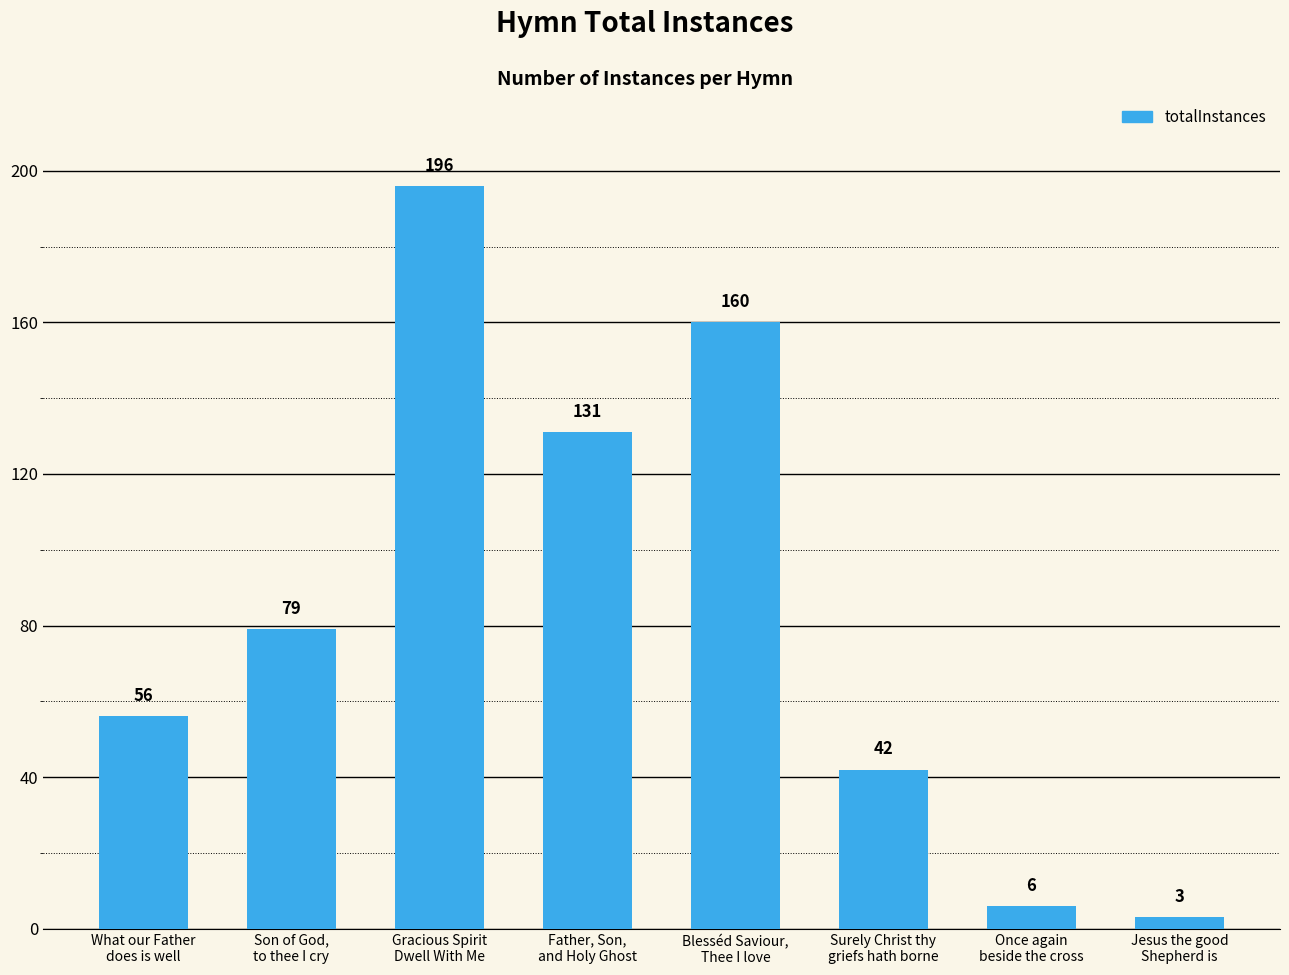

What is the label of the 2nd bar from the right?

Once again
beside the cross